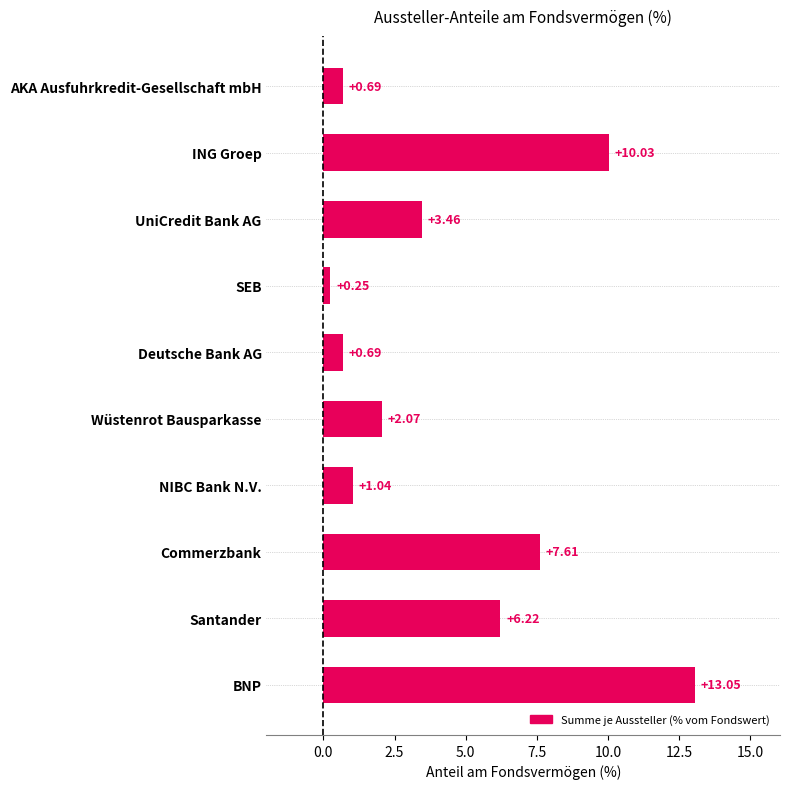

What is the change in value from Commerzbank to Deutsche Bank AG?

-6.9